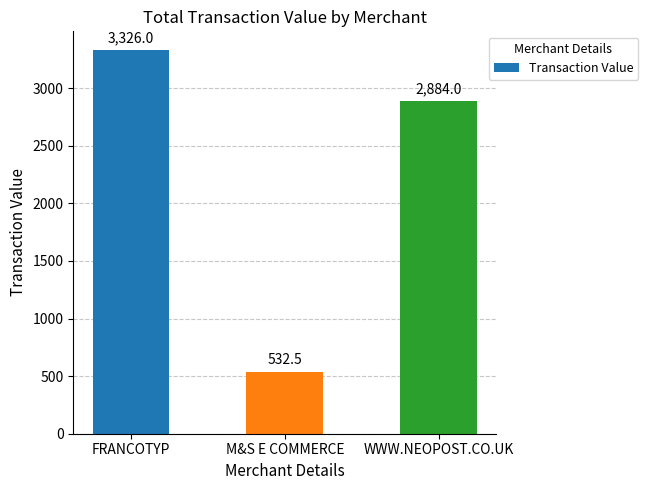

What is the ratio of the value at FRANCOTYP to the value at WWW.NEOPOST.CO.UK?

1.2